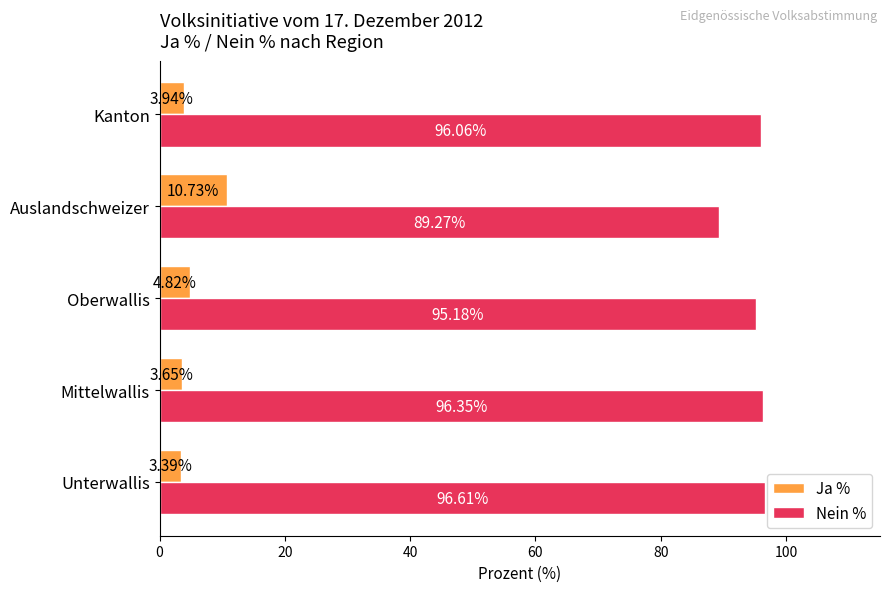

What is the sum of all Ja % values?

26.5